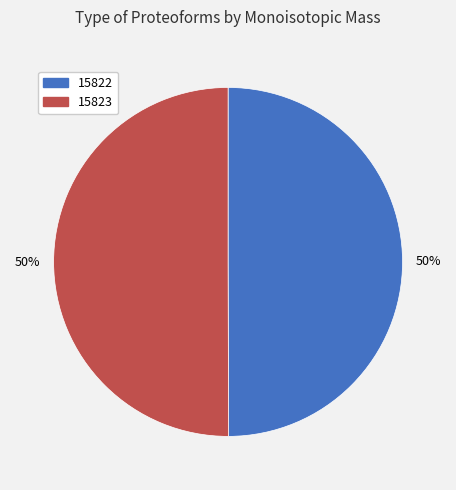

Combined, do 15823 and 15822 account for over 50%?

Yes